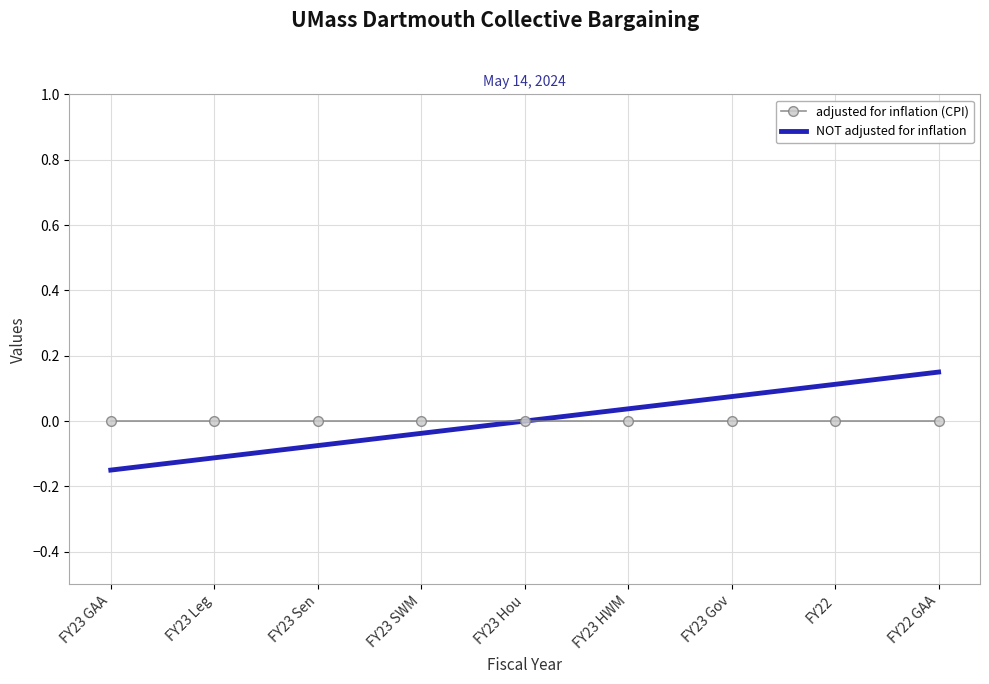

What position from the left is FY22?

8